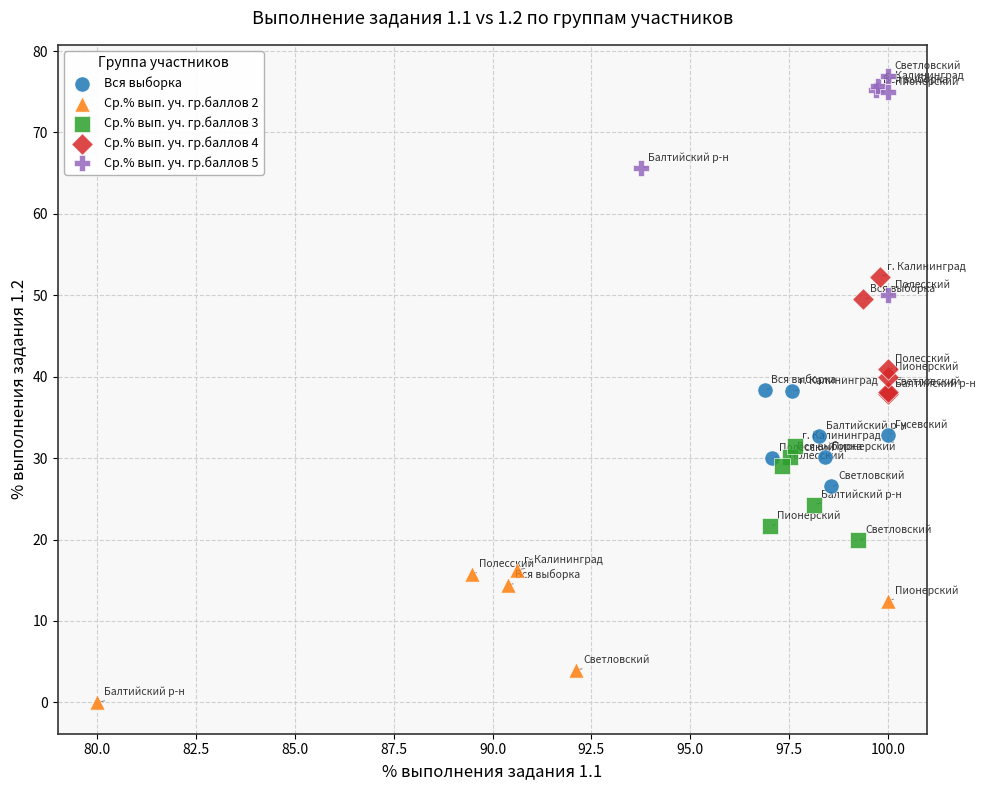

Which series reaches the minimum Y coordinate?

Ср.% вып. уч. гр.баллов 2